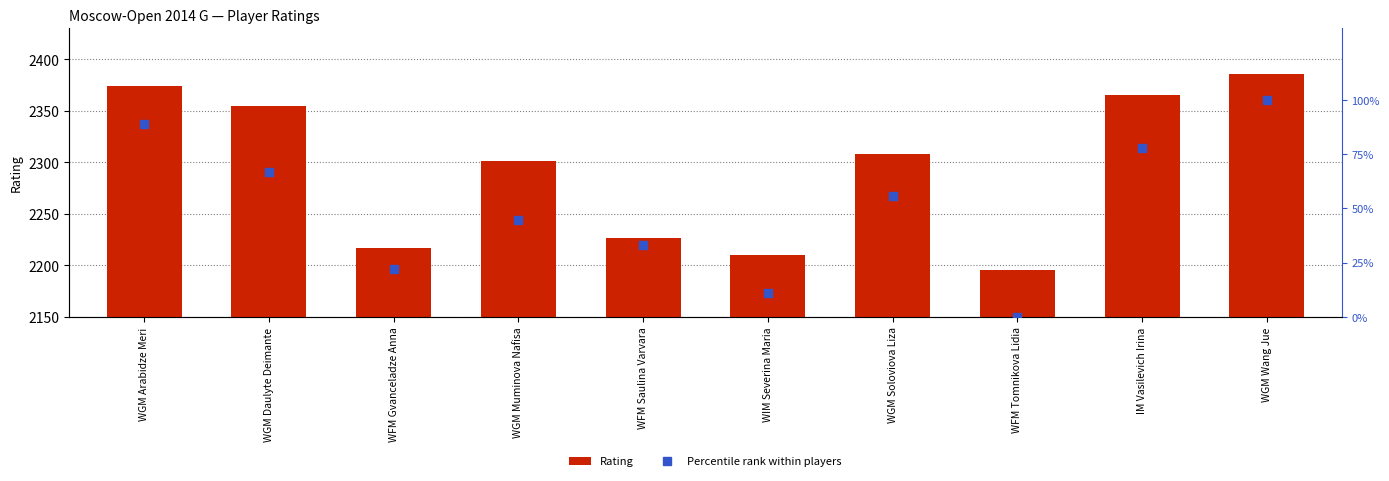

List the series in order of their peak value, lowest first.

Percentile rank within players, Rating